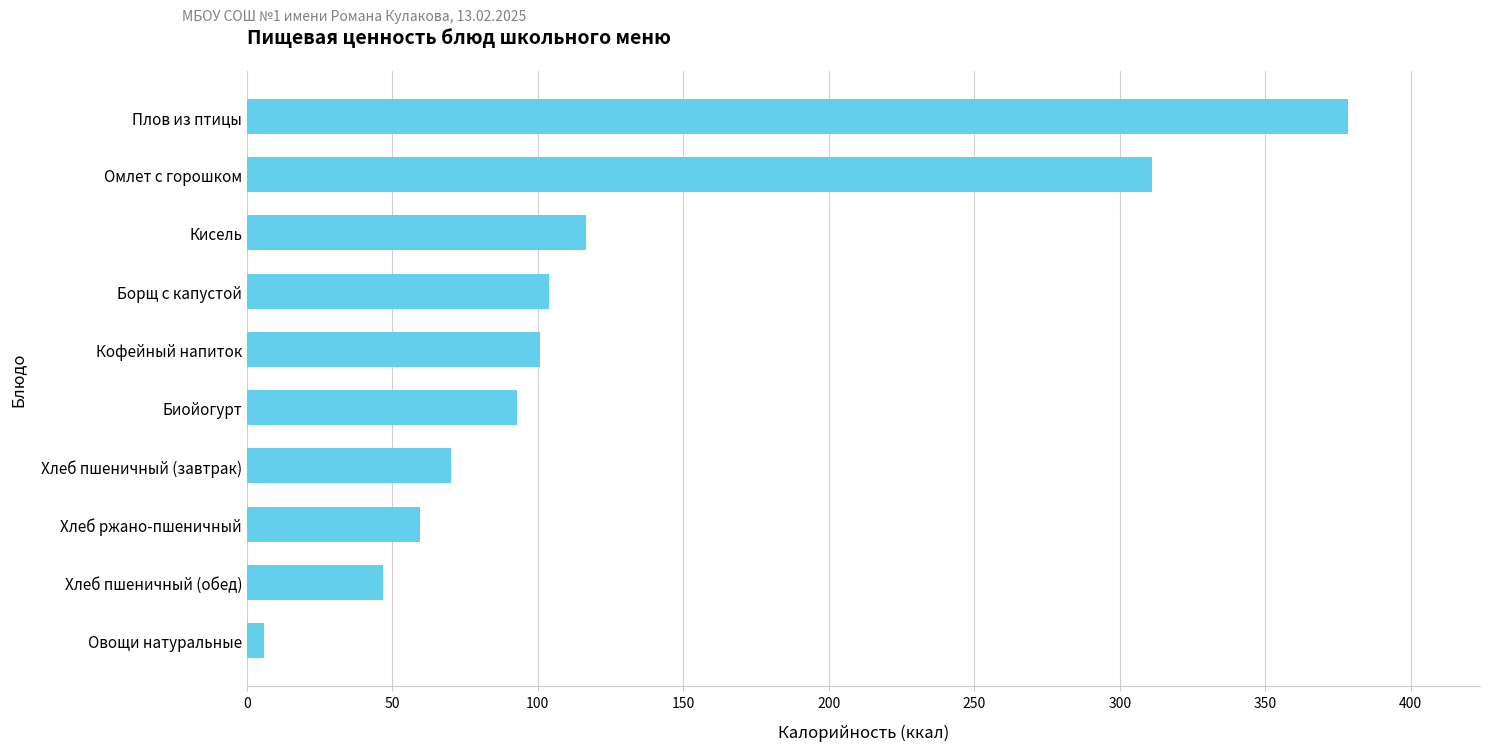

At which label is the value closest to 192?

Кисель